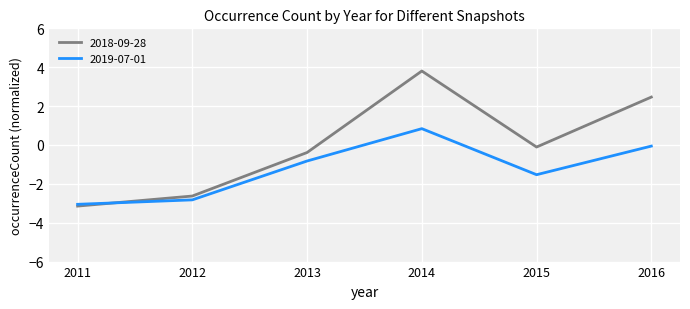

Where is 2019-07-01 nearest to the value -1?

2013